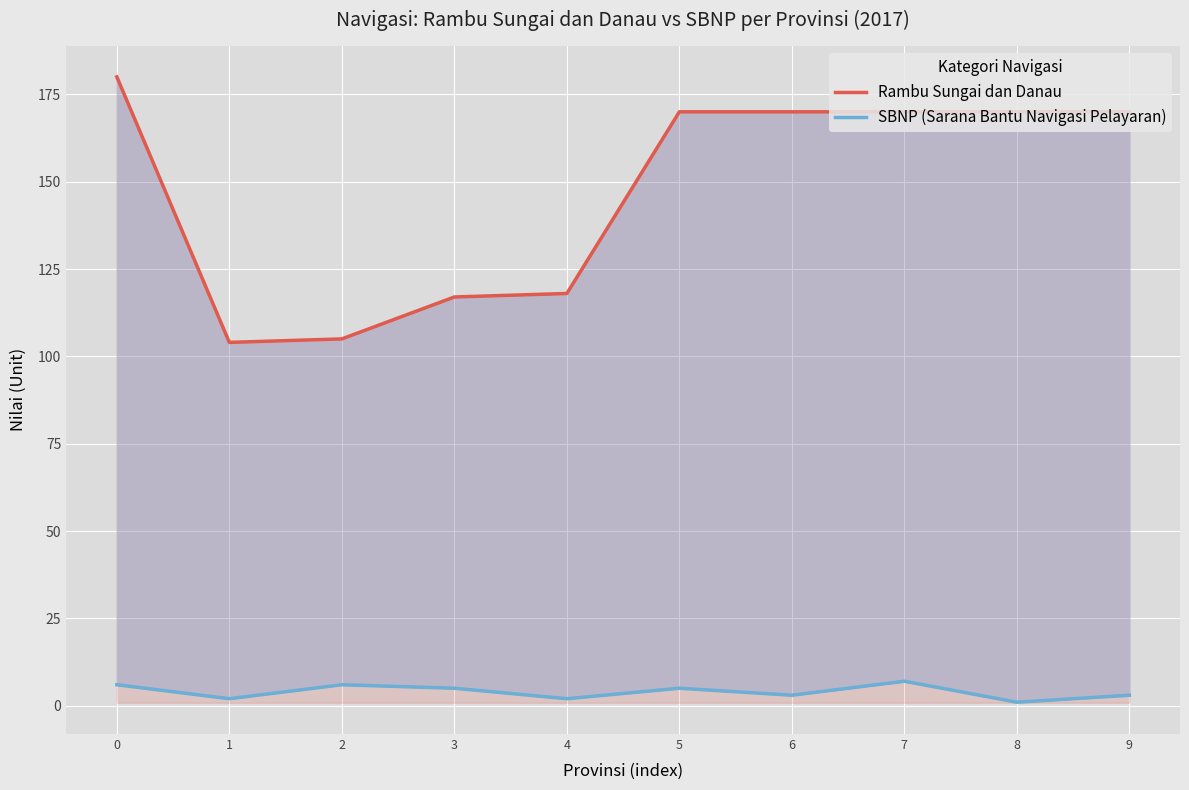

List the series in order of their overall mean, lowest first.

SBNP (Sarana Bantu Navigasi Pelayaran), Rambu Sungai dan Danau